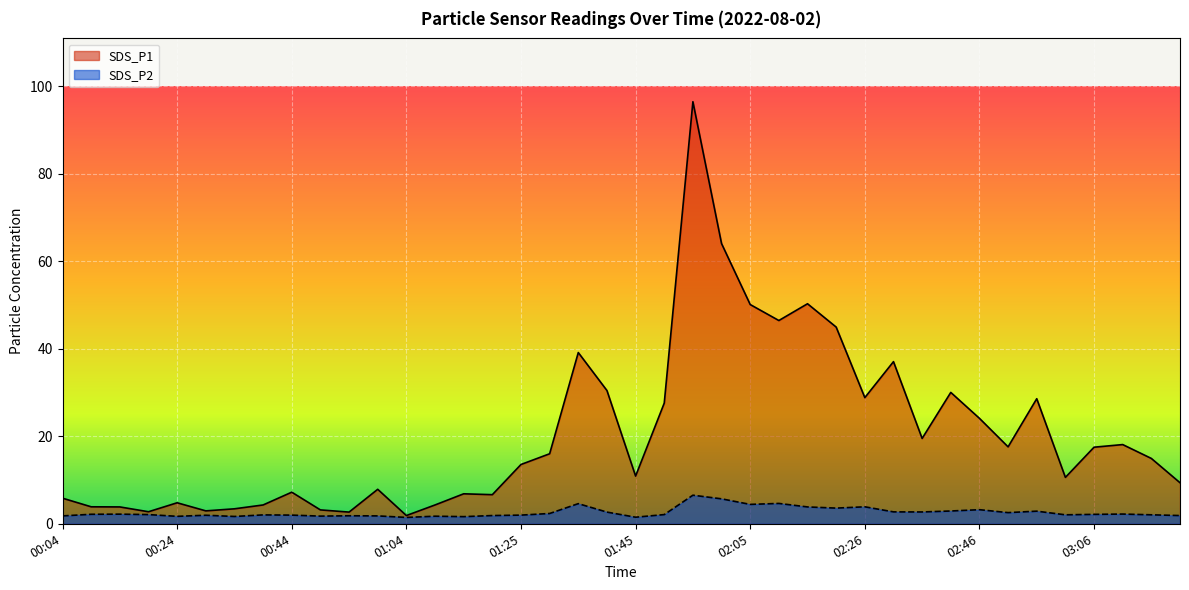

Where does the SDS_P1 series first go above 14?

01:30